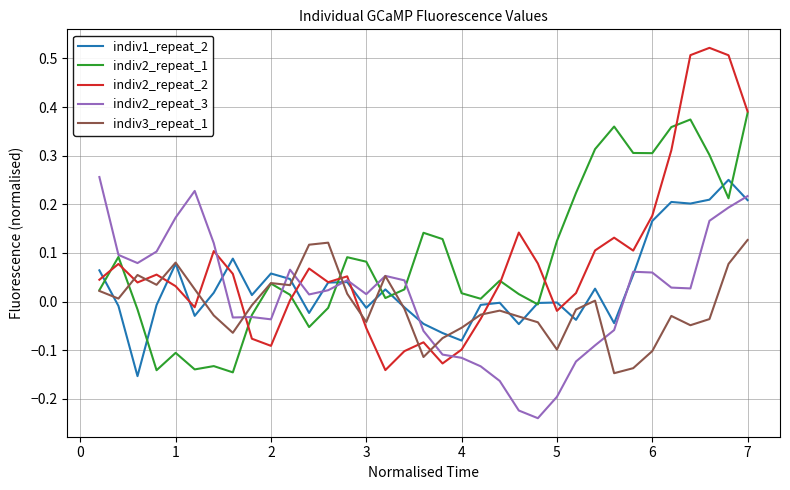

Which series has the largest range (max minus min)?

indiv2_repeat_2